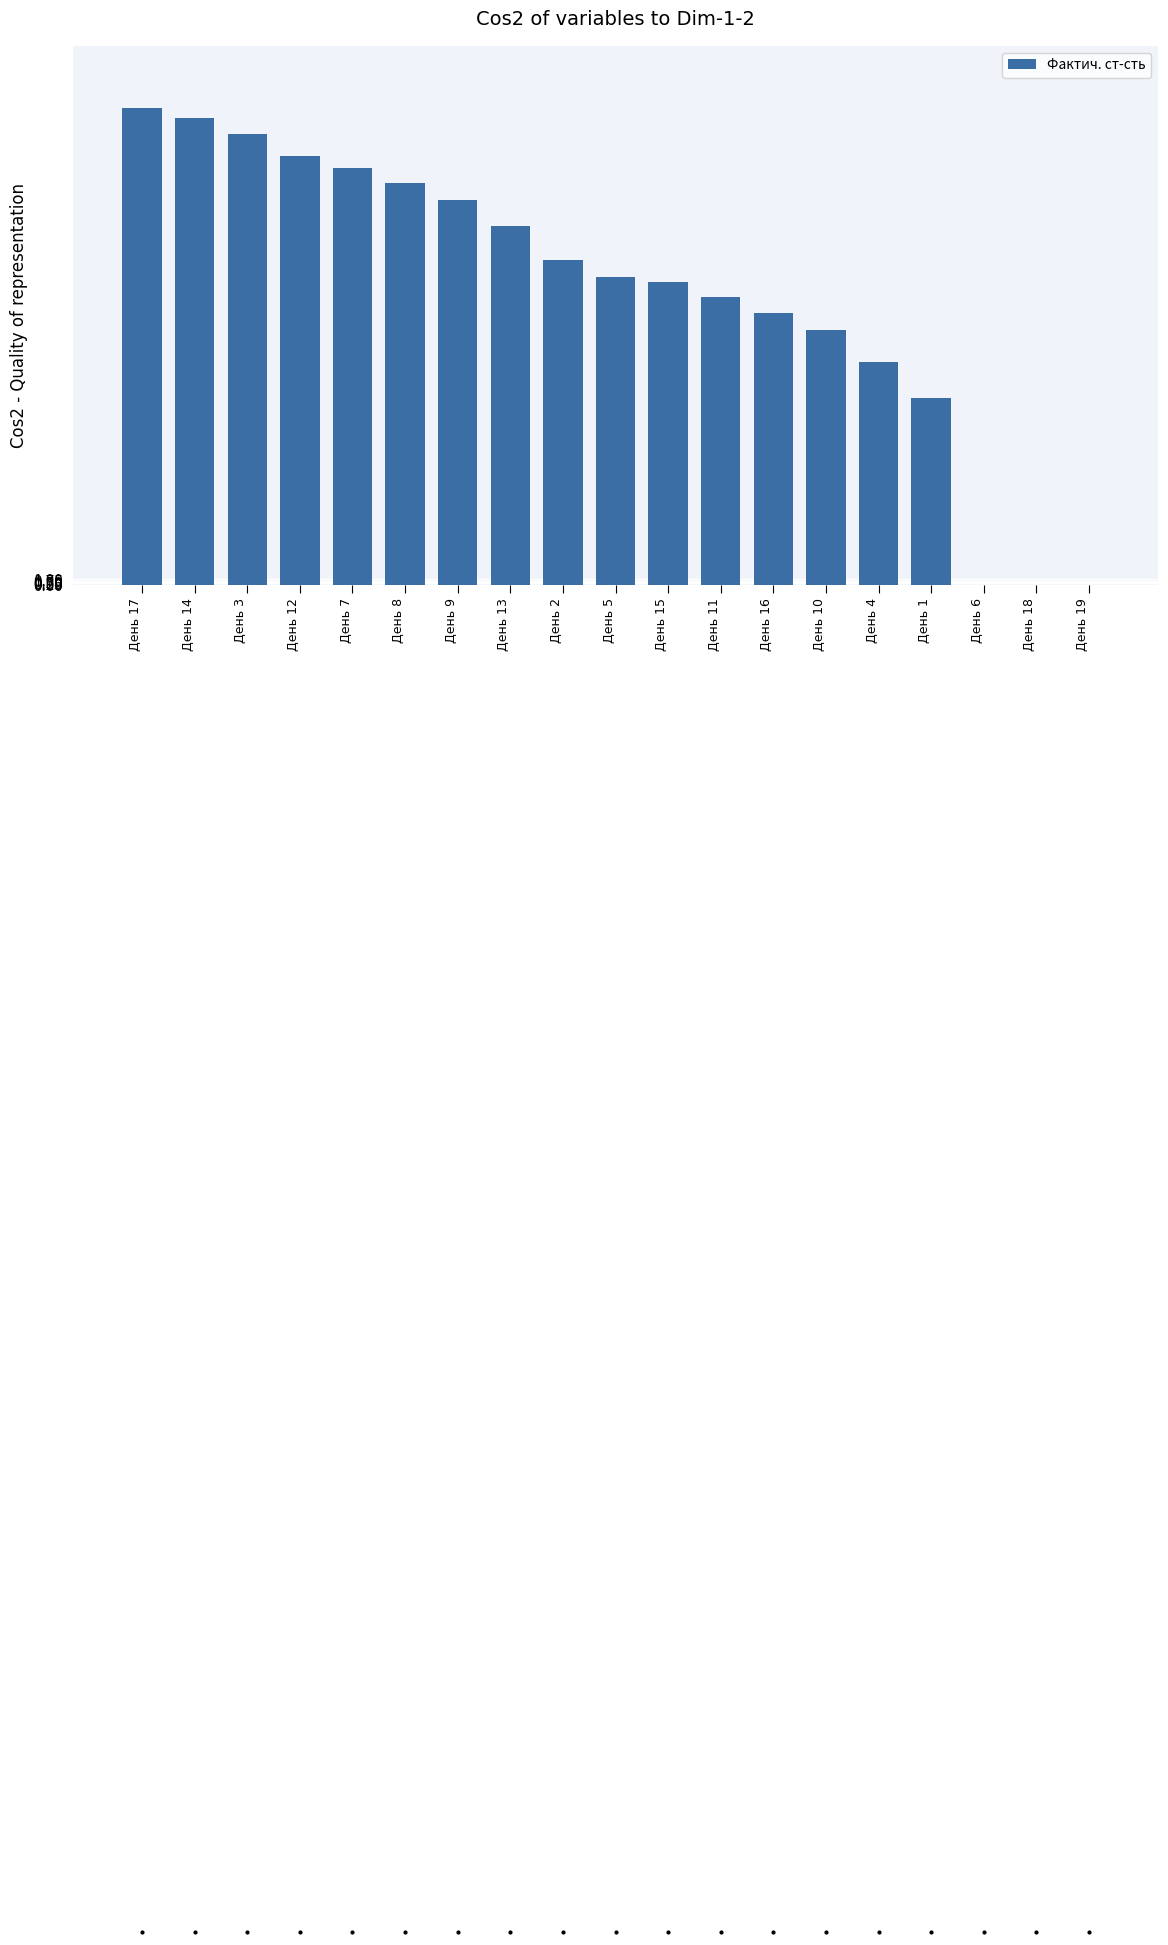

What is the change in value from День 12 to День 15?

-23.4